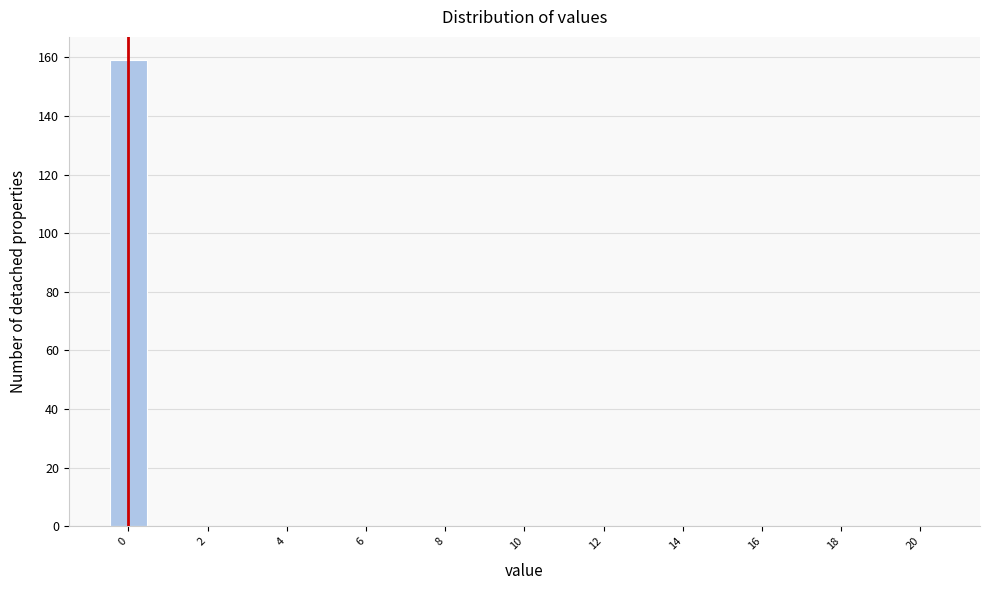

Reading left to right, transcribe this chart: for each bar, give the range it covers on the x-axis and its height. Neither the bar edges nor the heights are printed on the chart, so give them approximately, as read against the axes.

-0.5 to 0.5: 160
0.5 to 1.5: 0
1.5 to 2.5: 0
2.5 to 3.5: 0
3.5 to 4.5: 0
4.5 to 5.5: 0
5.5 to 6.5: 0
6.5 to 7.5: 0
7.5 to 8.5: 0
8.5 to 9.5: 0
9.5 to 10.5: 0
10.5 to 11.5: 0
11.5 to 12.5: 0
12.5 to 13.5: 0
13.5 to 14.5: 0
14.5 to 15.5: 0
15.5 to 16.5: 0
16.5 to 17.5: 0
17.5 to 18.5: 0
18.5 to 19.5: 0
19.5 to 20.5: 0